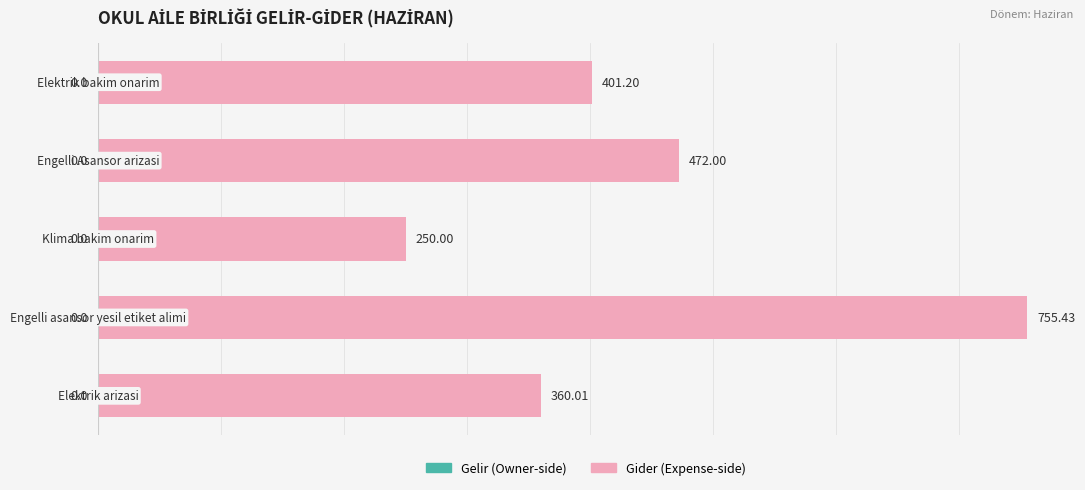

What is the sum of all values?

2238.6